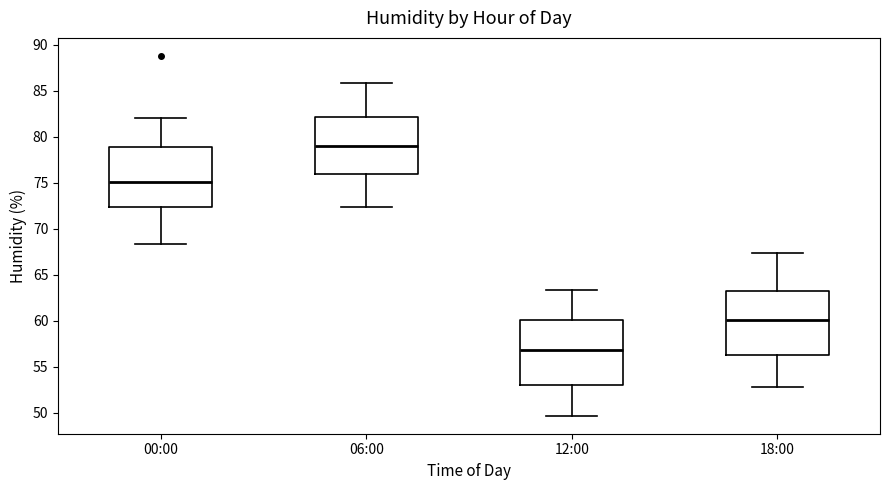

Which box's median line is the lowest?

12:00